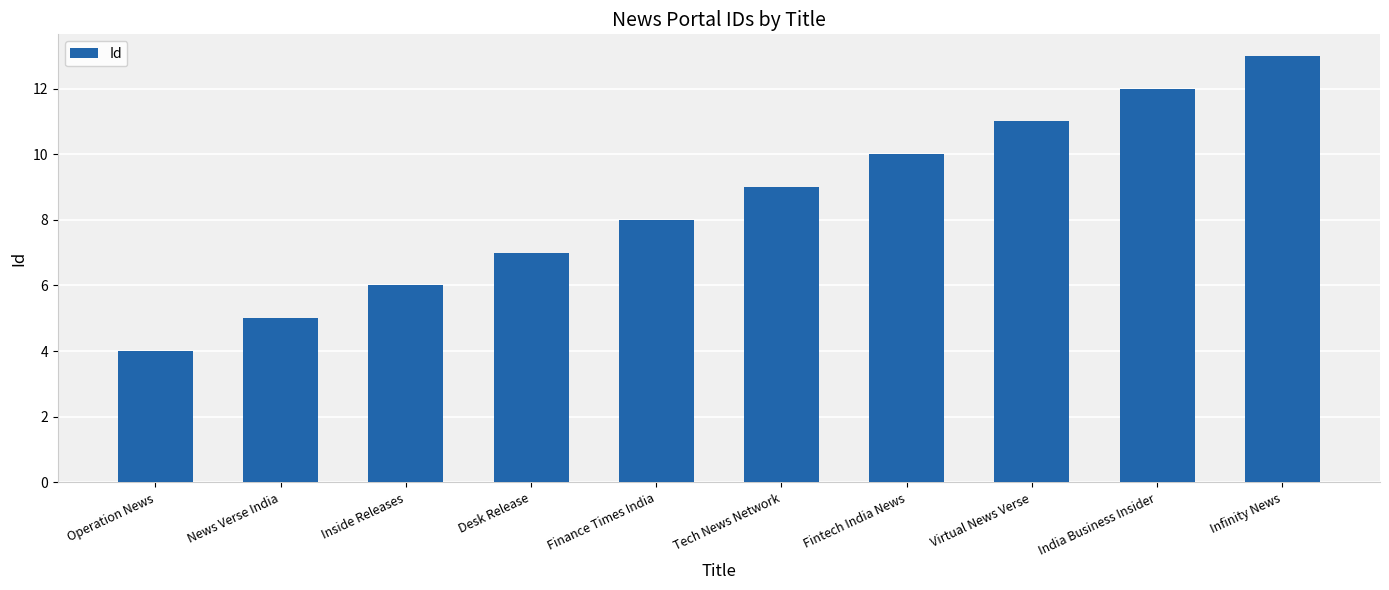

The chart shows a value of 7 at Desk Release. True or false?

True